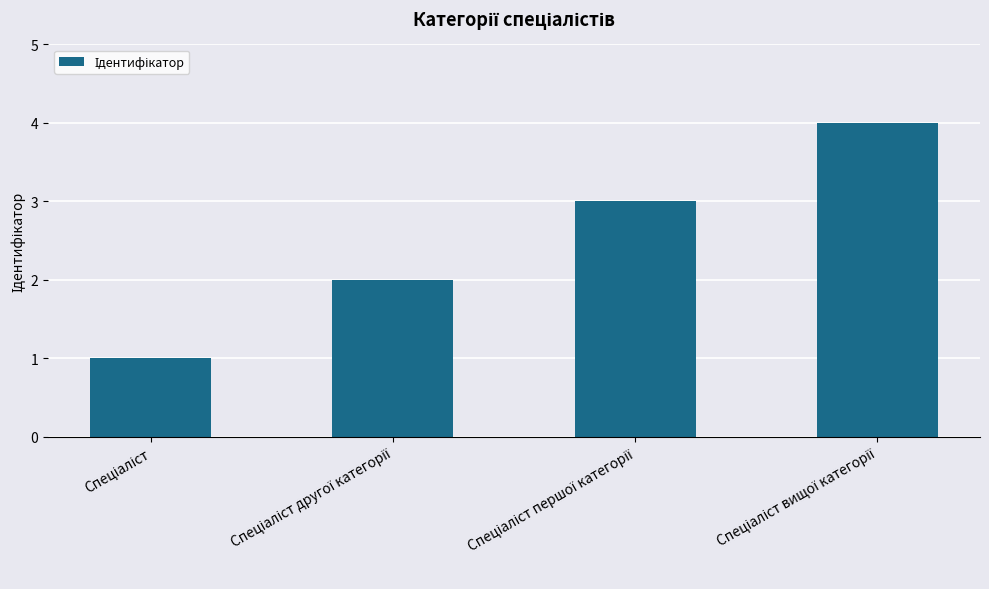

What is the sum of all values?

10